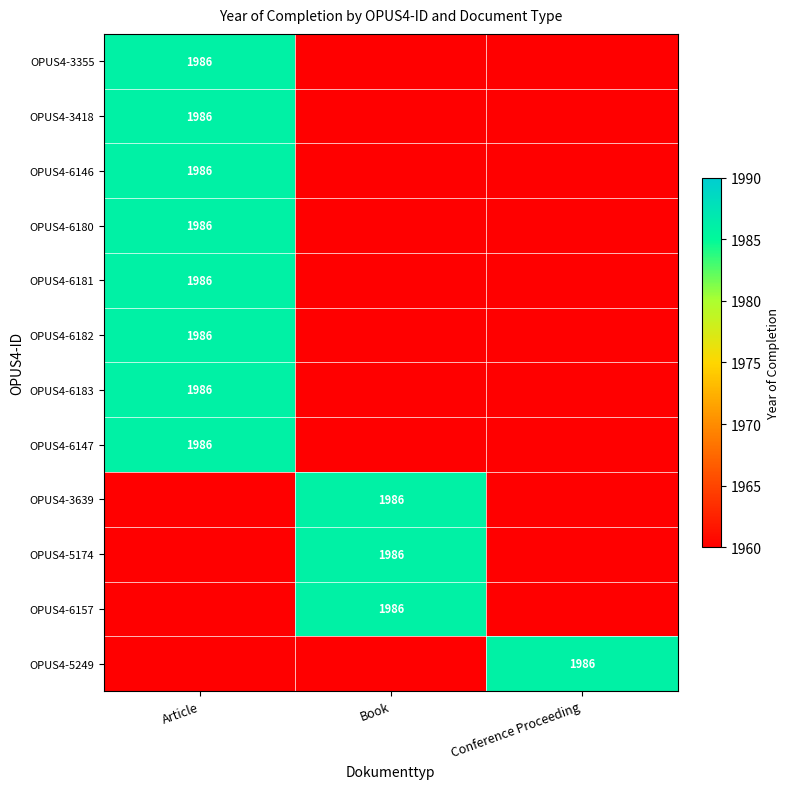

The OPUS4-5174 series shows 778 at Book. True or false?

False